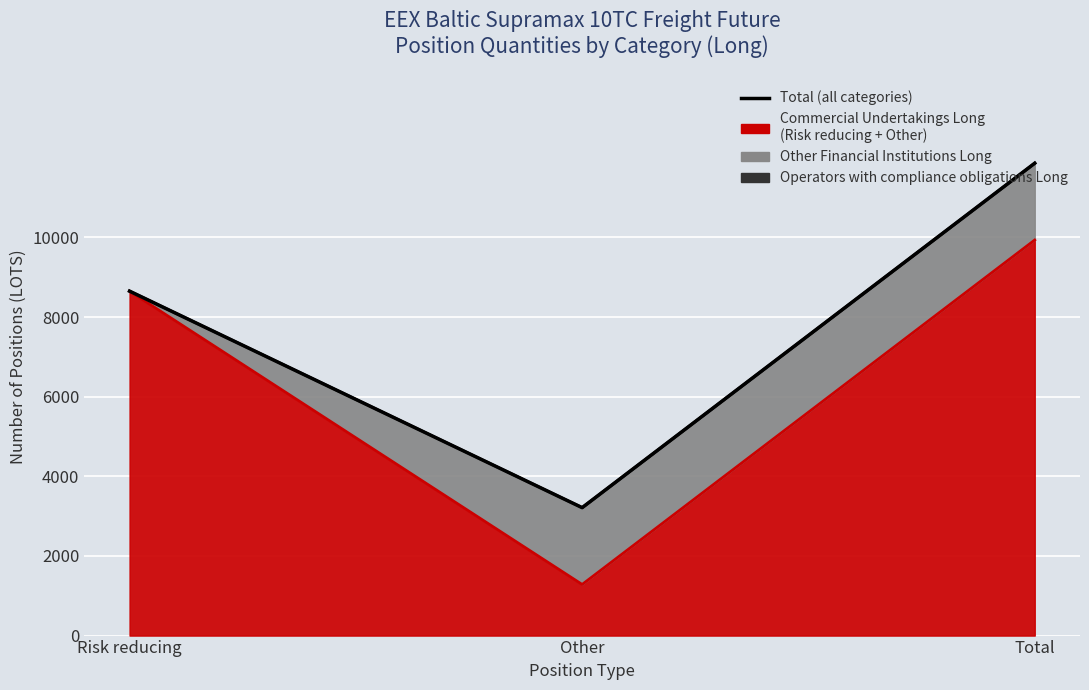

What is the maximum value shown in the chart?

11862.5